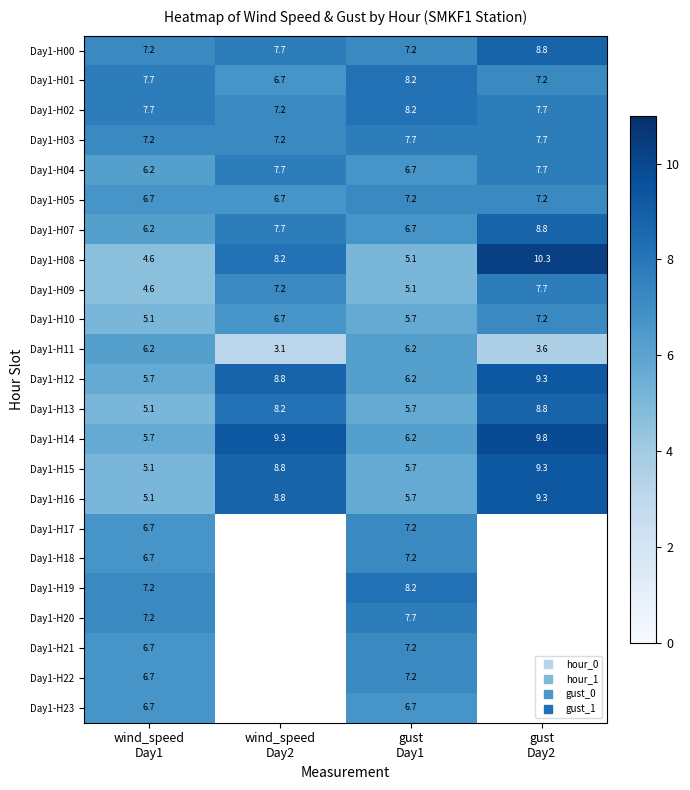

Which series has the largest total across all categories?

Day1-H14